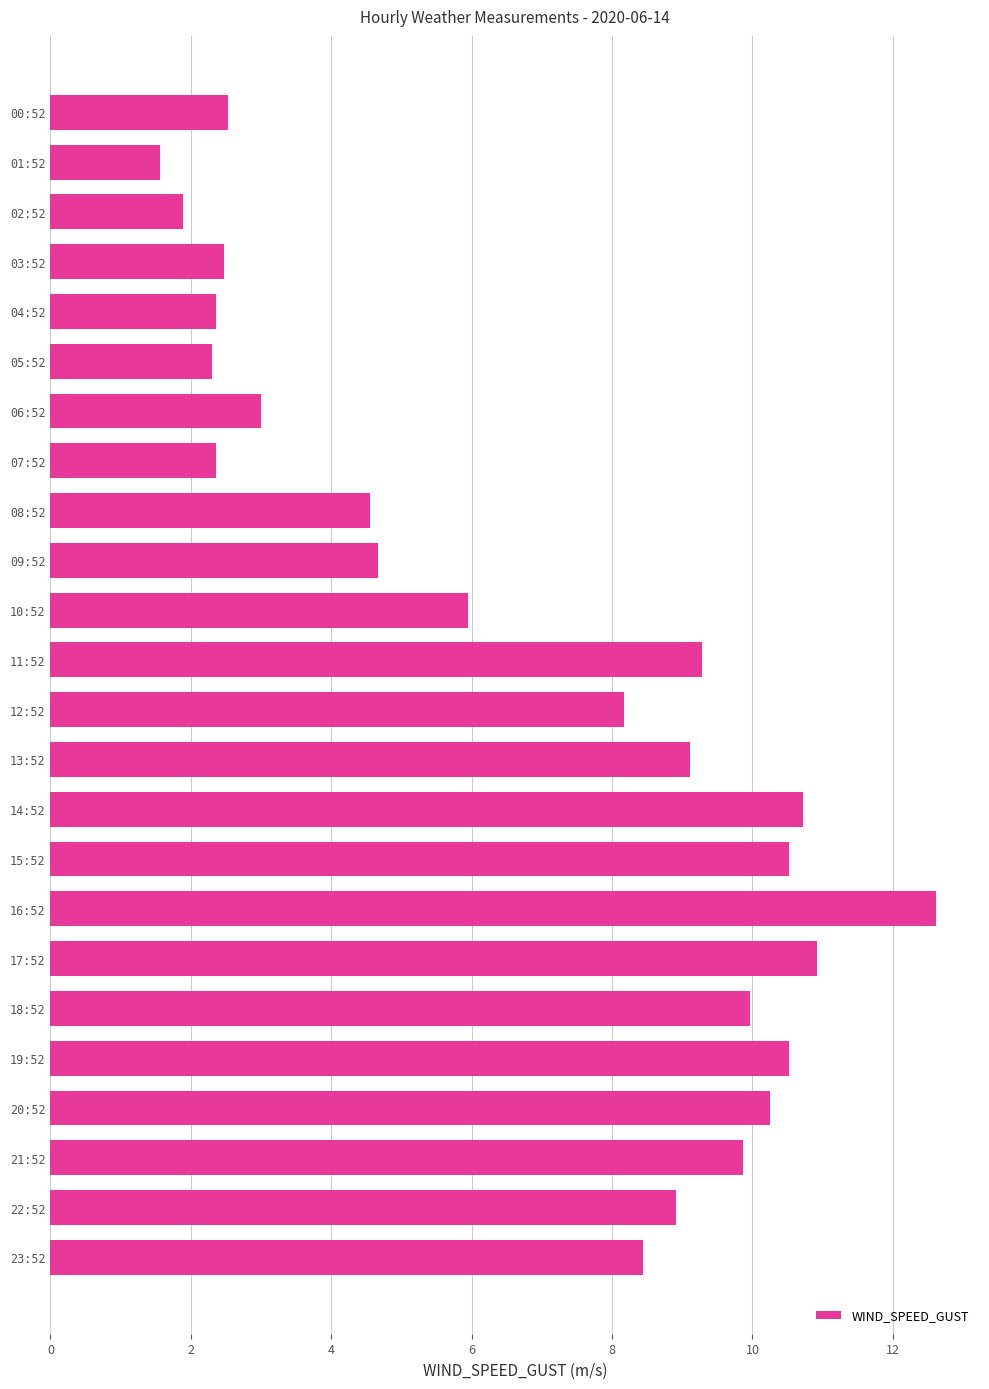

What value does the data have at 19:52?

10.5